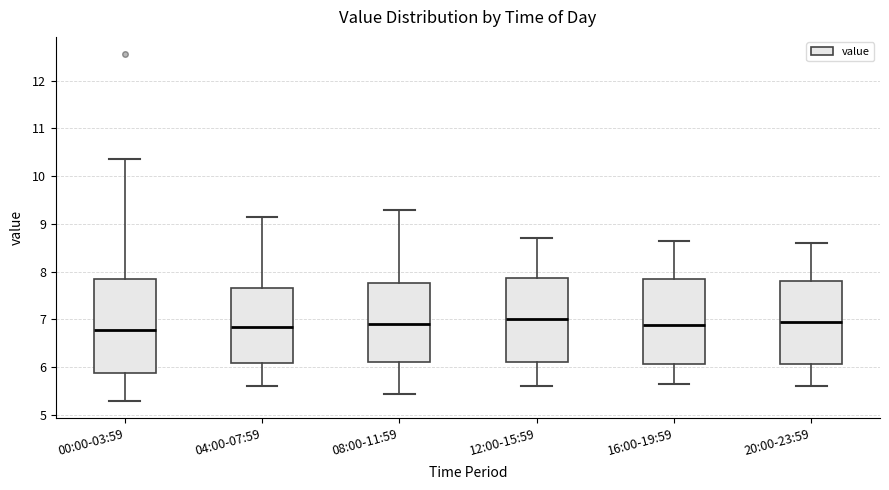

Reading left to right, read every box against the y-axis: the position of its median line, the range the box covers, and the ends of its whiskers. The values are not printed on the chart, so give them approximately, as read against the axis.

00:00-03:59: median 6.8, box 5.9 to 7.9, whiskers 5.3 to 10.4
04:00-07:59: median 6.9, box 6.1 to 7.7, whiskers 5.6 to 9.2
08:00-11:59: median 6.9, box 6.1 to 7.8, whiskers 5.5 to 9.3
12:00-15:59: median 7.0, box 6.1 to 7.9, whiskers 5.6 to 8.7
16:00-19:59: median 6.9, box 6.1 to 7.8, whiskers 5.7 to 8.7
20:00-23:59: median 7.0, box 6.1 to 7.8, whiskers 5.6 to 8.6